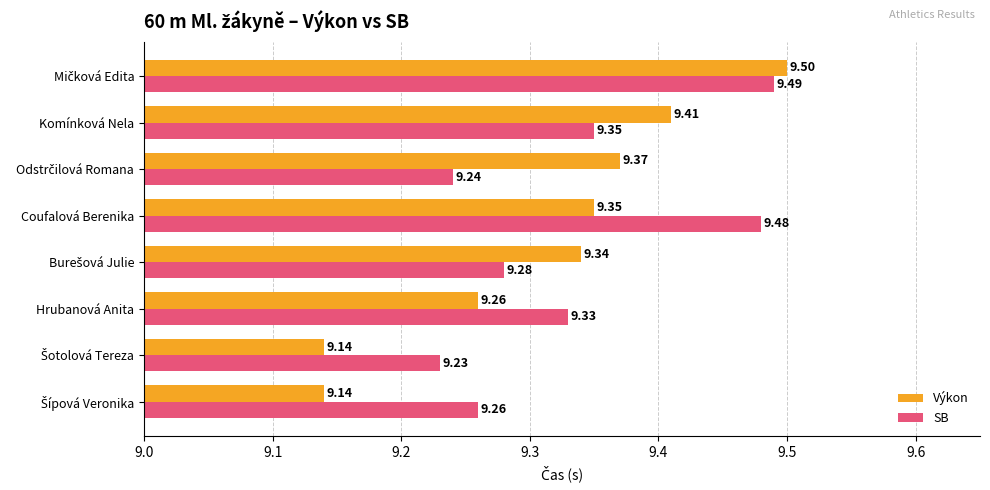

What is the total value across all series at Hrubanová Anita?

18.6